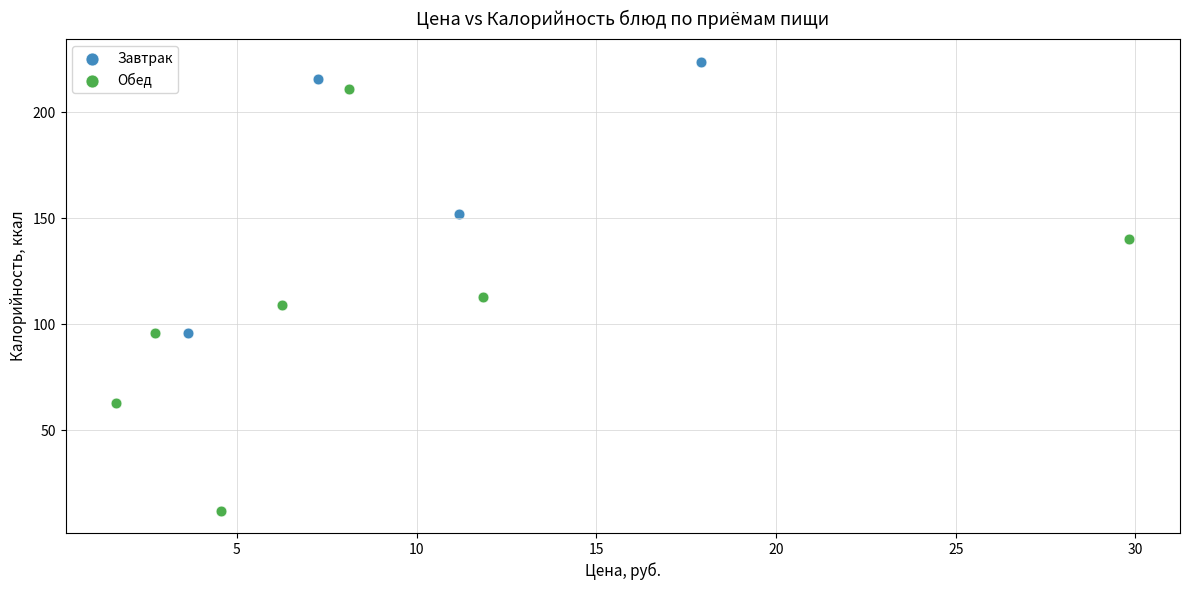

Which series reaches the maximum Y coordinate?

Завтрак